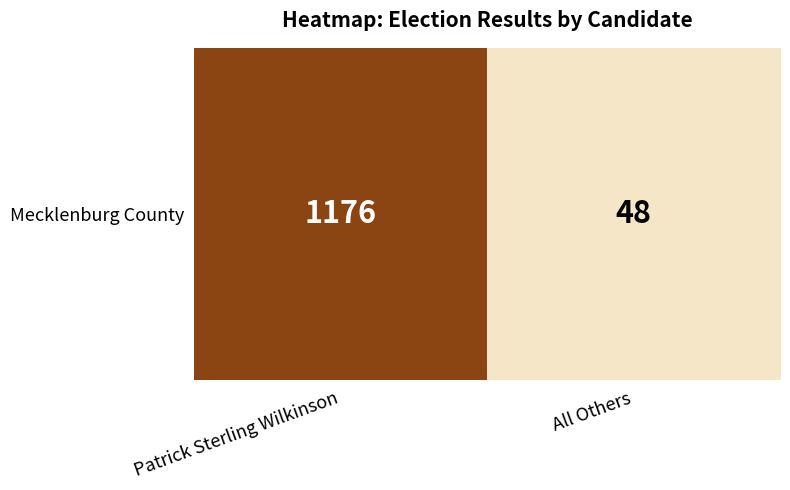

Reading left to right, what are all the values shown in this chart?

1176	48